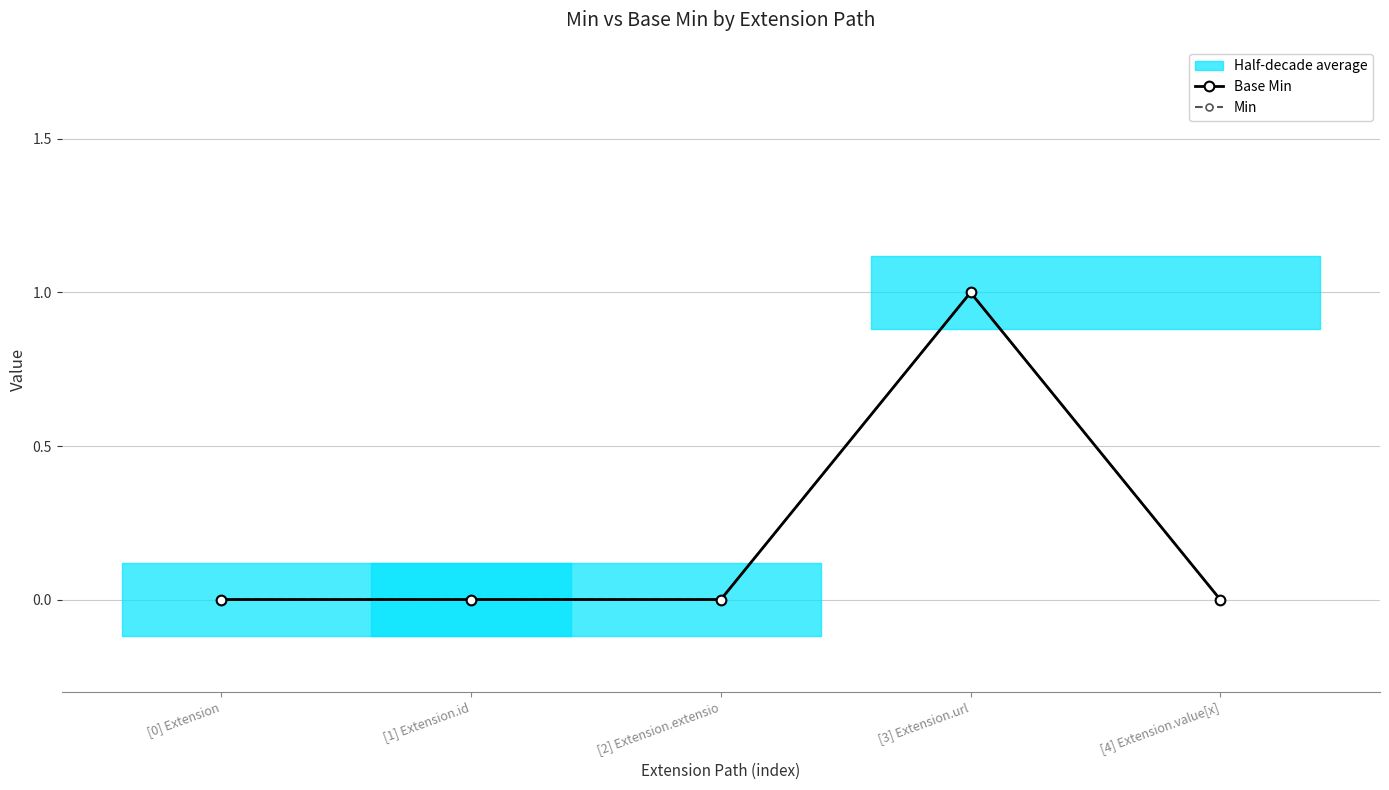

Does the chart have visible grid lines?

Yes